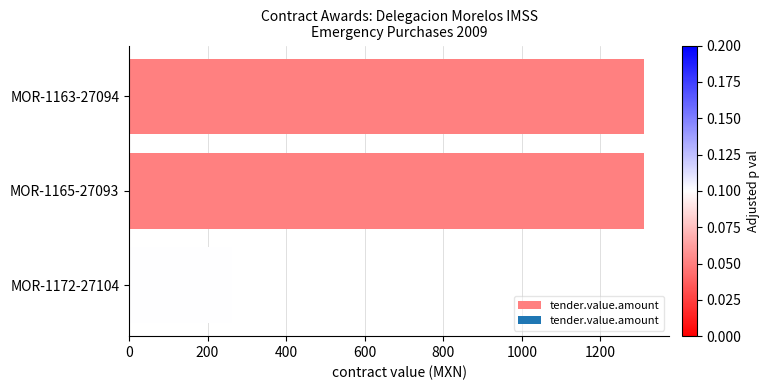

What is the sum of the values at MOR-1172-27104 and MOR-1163-27094?

1572